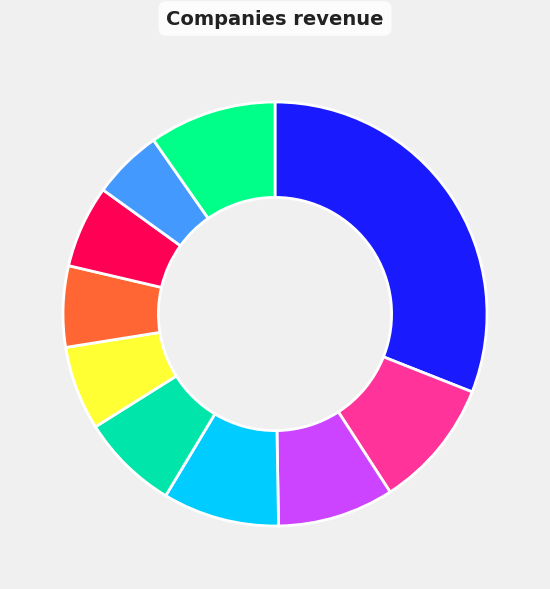

Does any single category account for the majority?

No